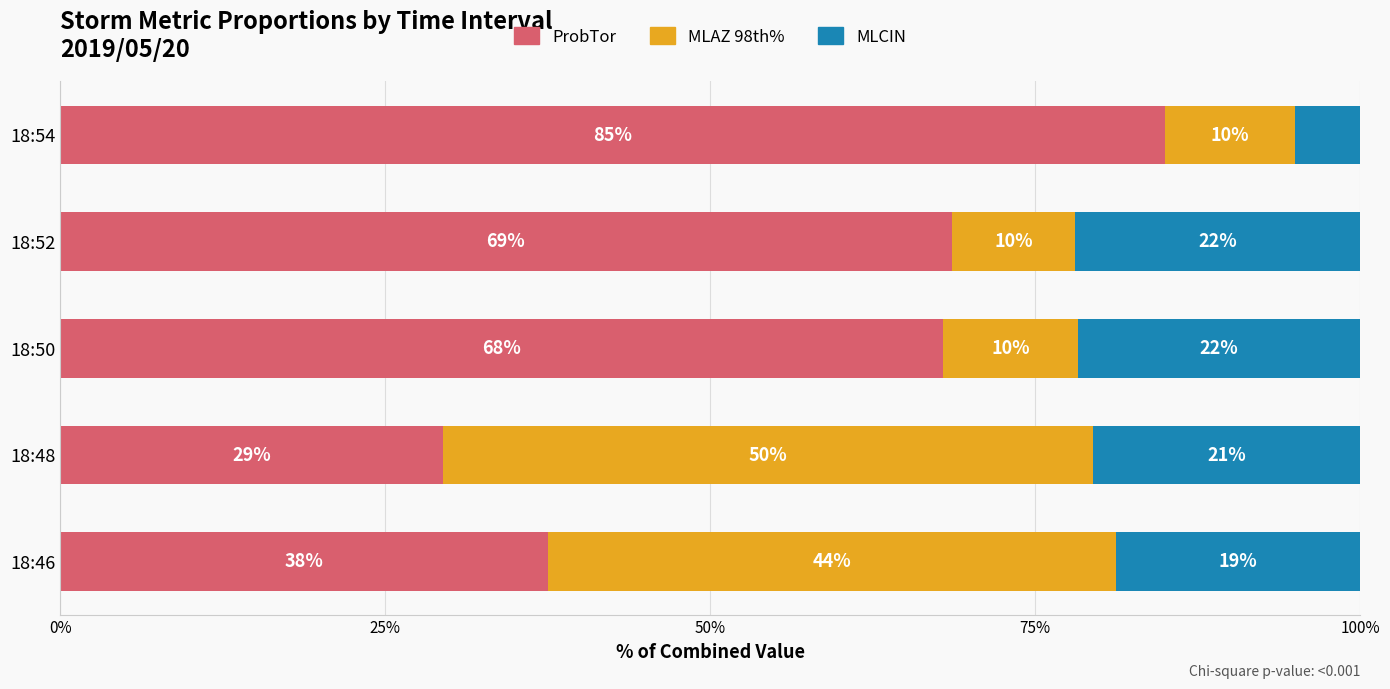

What is the minimum value for ProbTor?

29.4